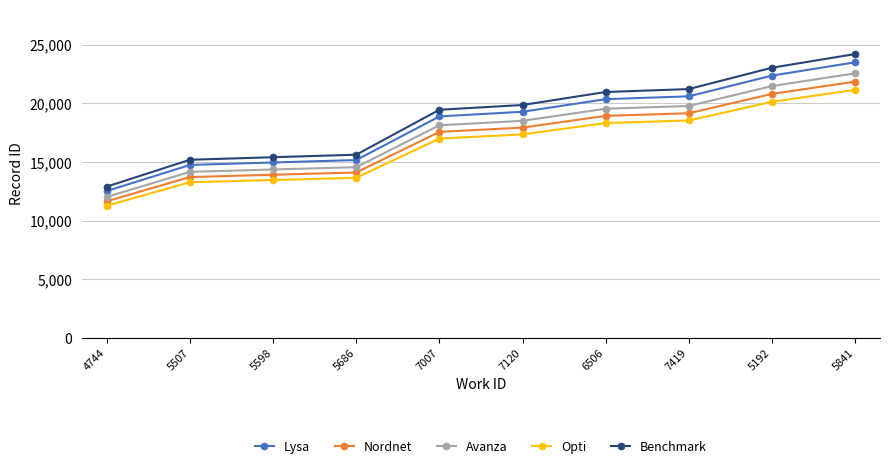

Between 7419 and 5841, which series saw the biggest shift?

Benchmark